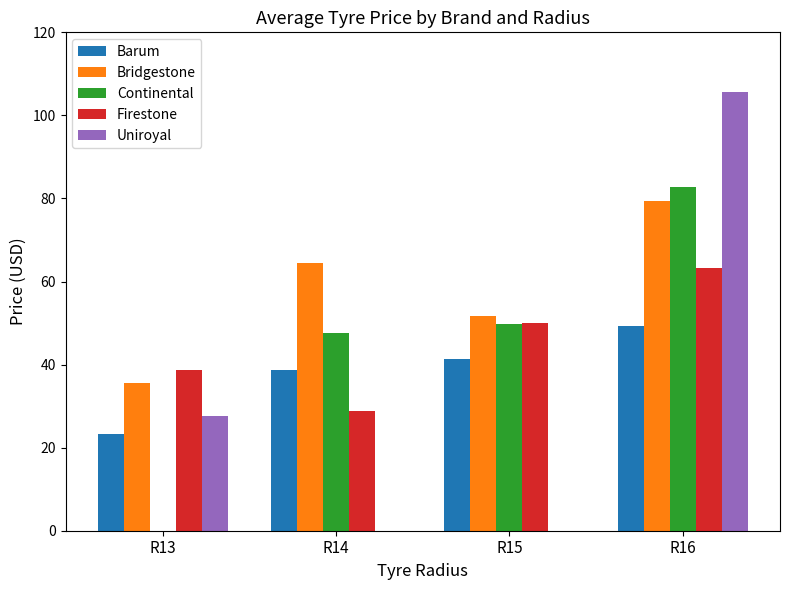

Is the value of Uniroyal at R13 greater than the value of Firestone at R13?

No